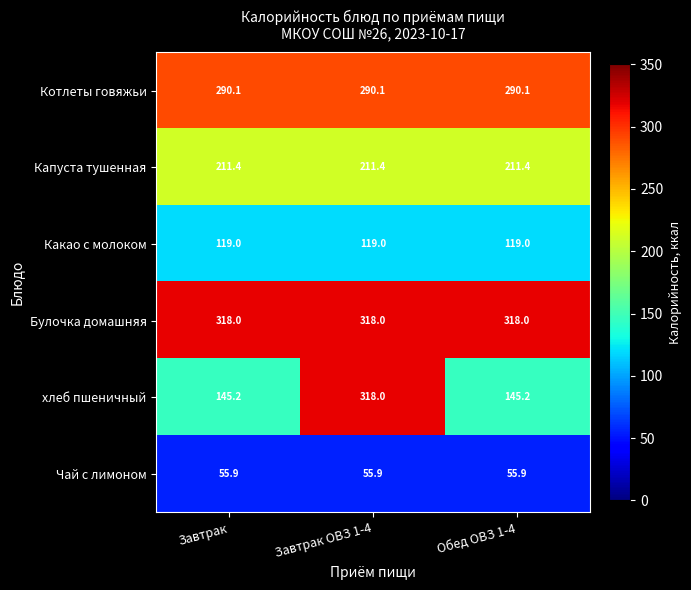

What is the spread (max minus min) of values at Завтрак ОВЗ 1-4?

262.1